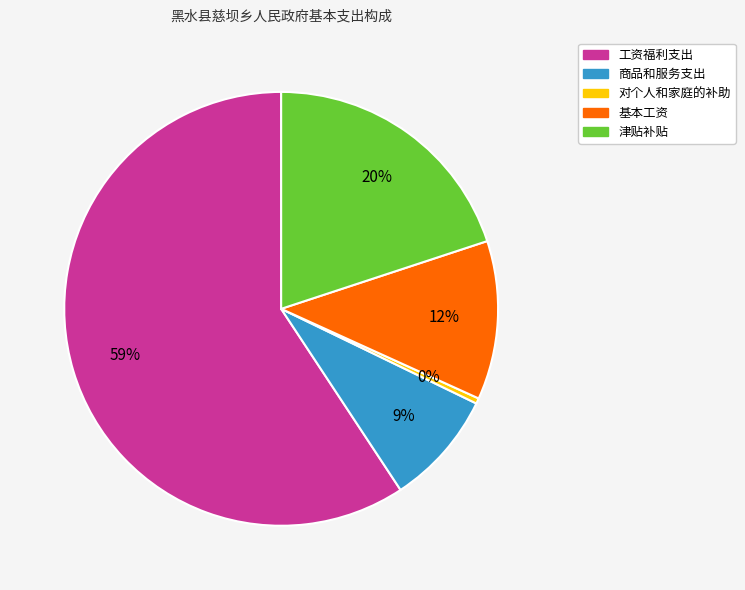

Does 工资福利支出 represent more than half of the total?

Yes